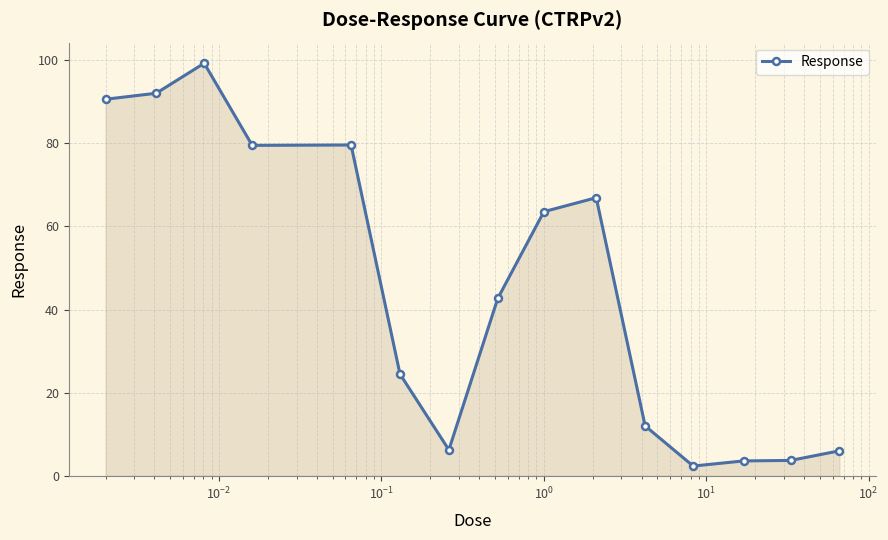

What is the value of the 9th point from the left?

63.6